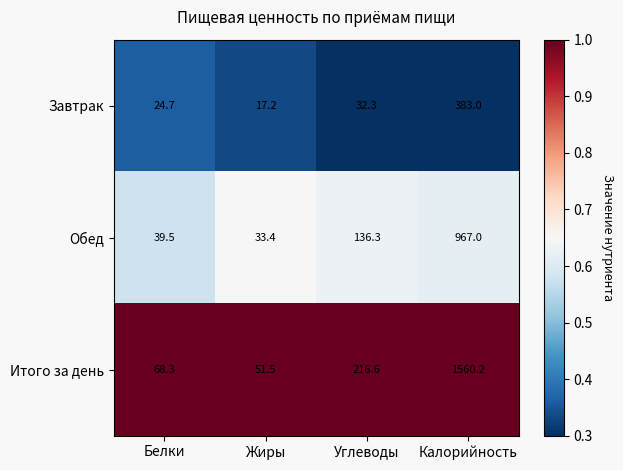

True or false: Обед has a value of 967.0 at Калорийность.

True